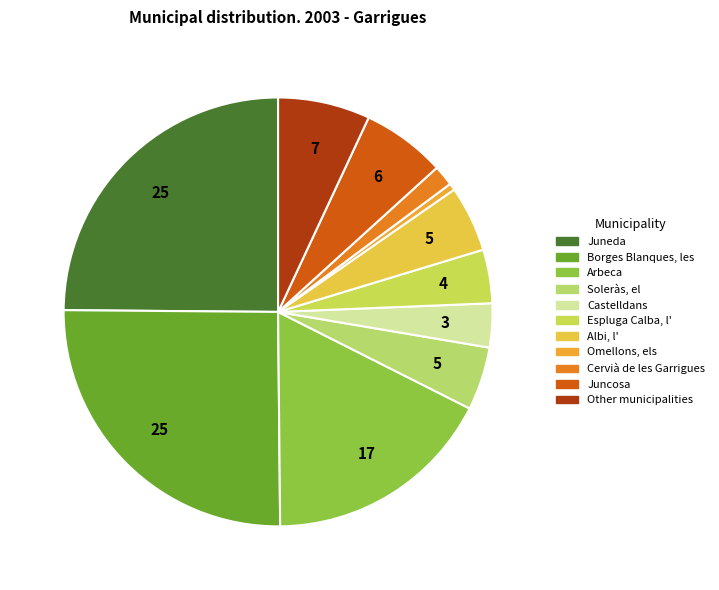

To the nearest percent, what is the difference between the largest and smallest slice percentages?

25%